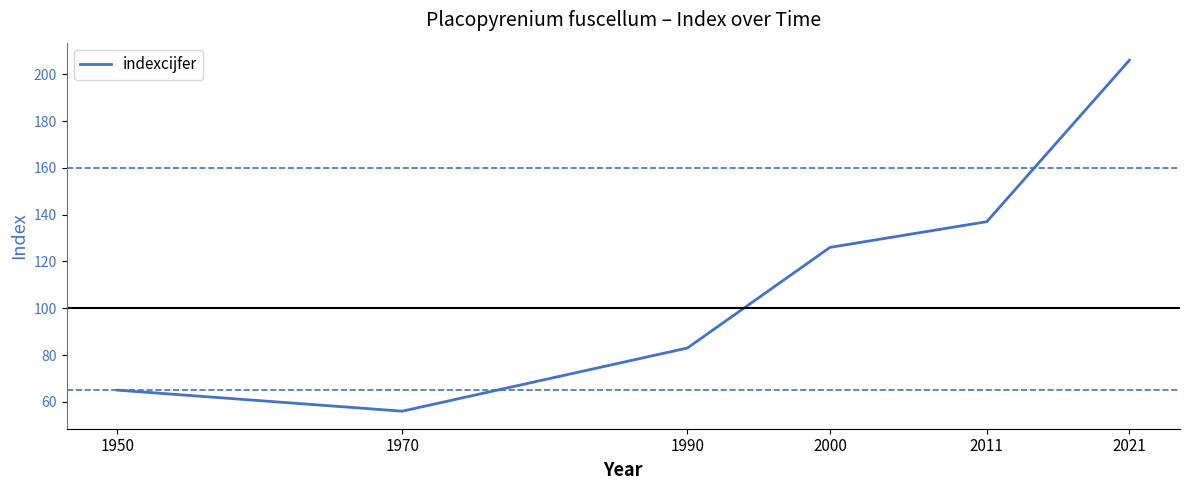

List the labels in order of value, largest first.

2021, 2011, 2000, 1990, 1950, 1970